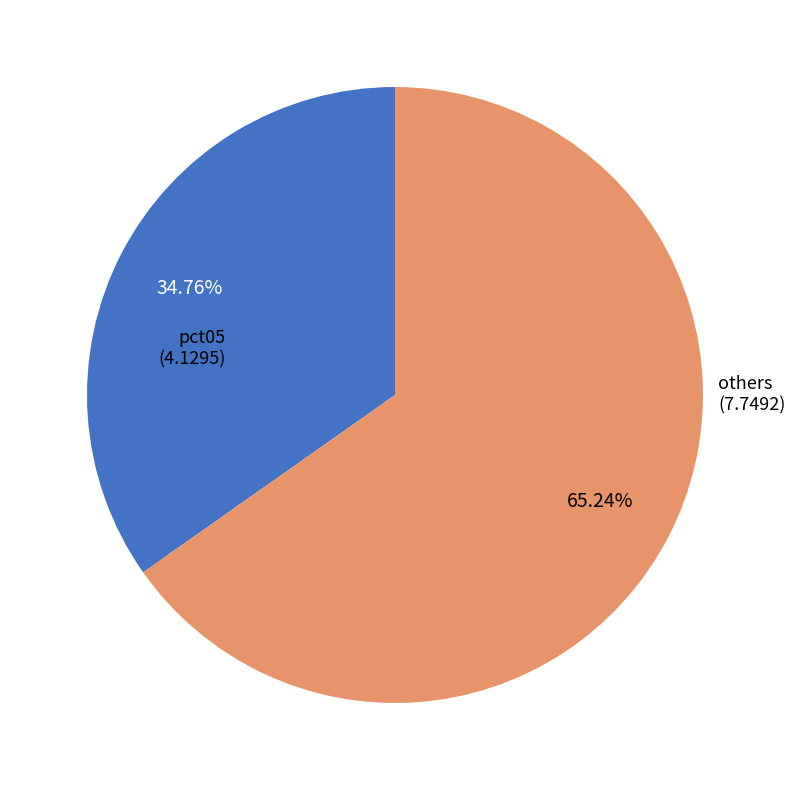

Is there any slice that represents more than half of the pie?

Yes